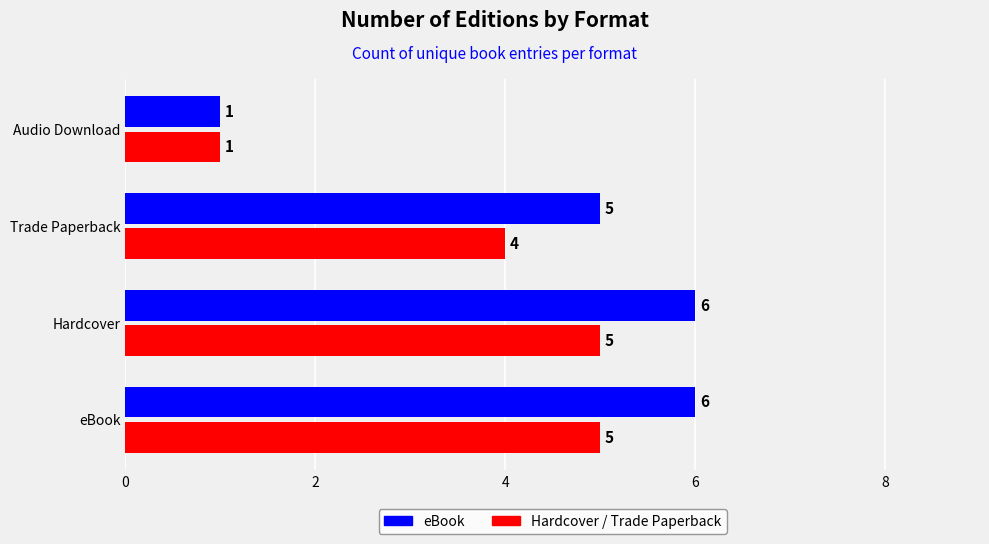

What is the smallest value displayed?

1